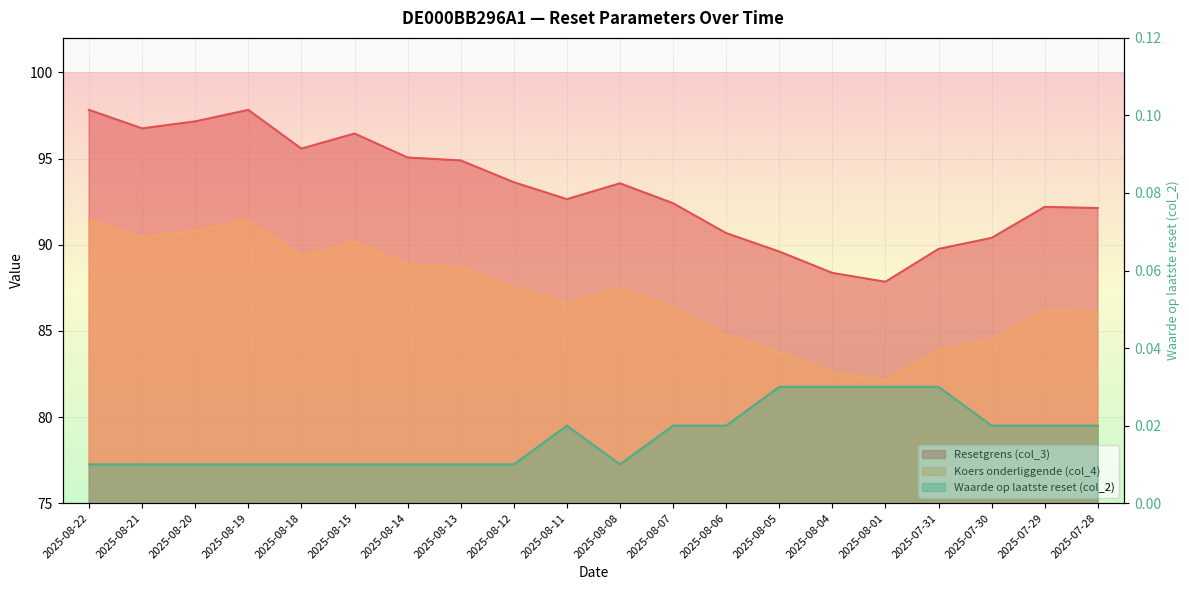

True or false: Waarde op laatste reset (col_2) has a value of 0.0 at 2025-08-21.

True